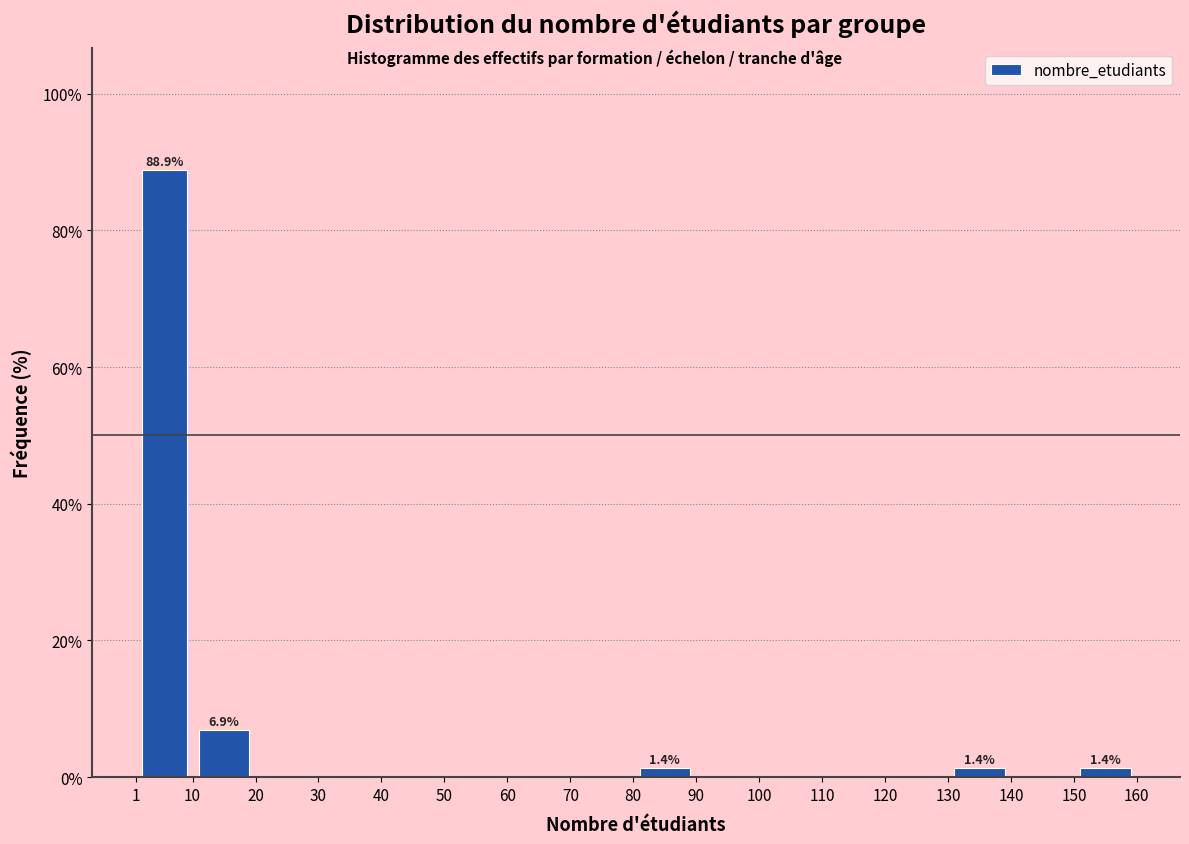

Over which range of the x-axis is the bar tallest?

1 to 10